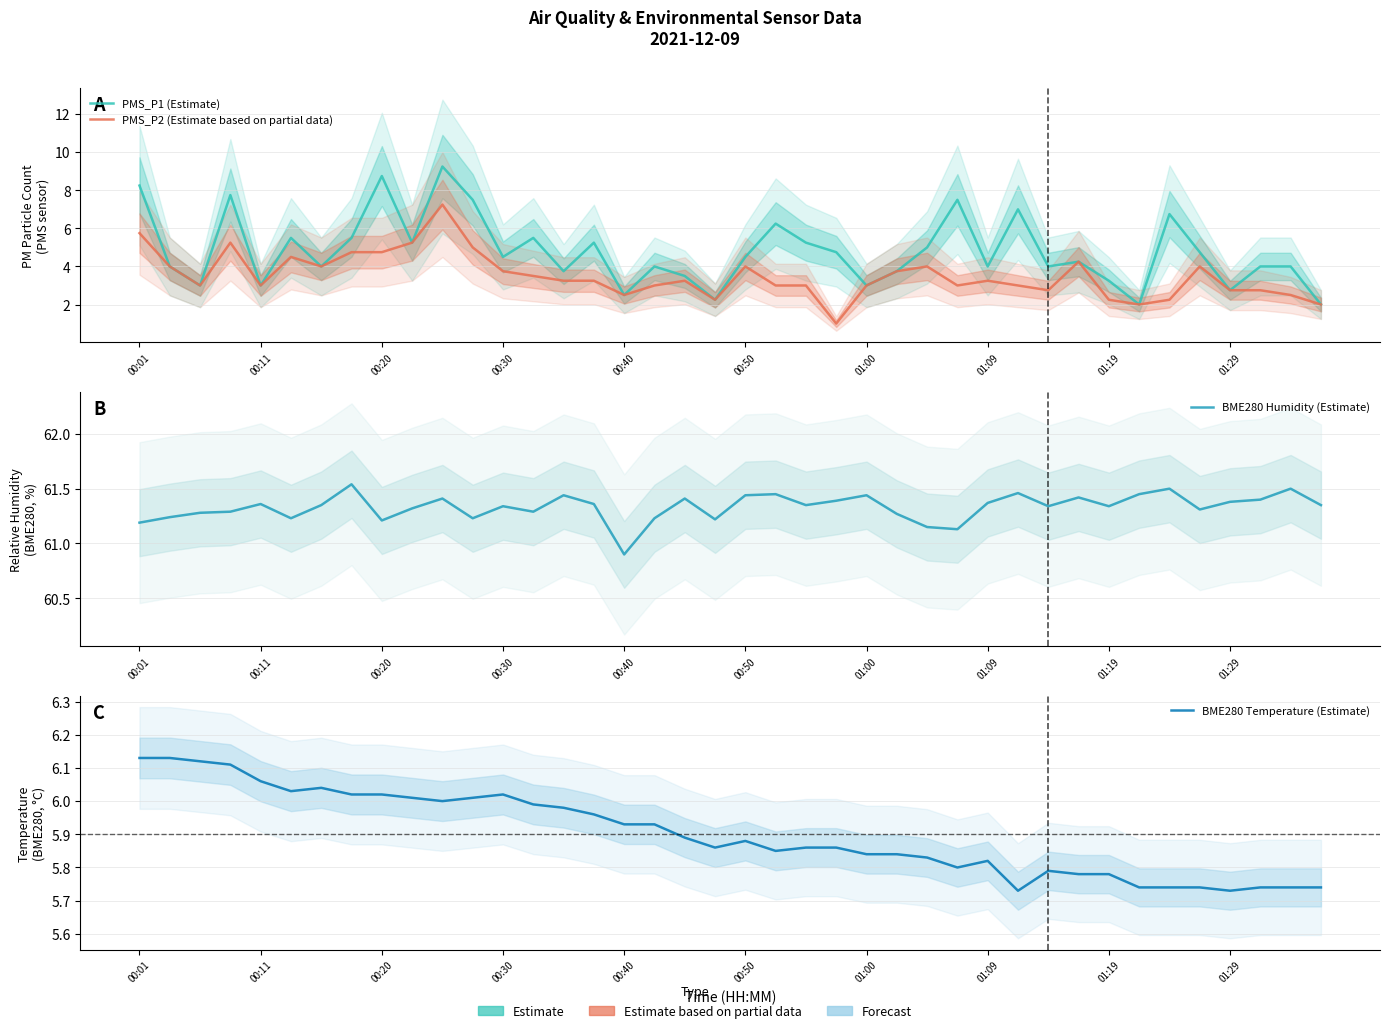

Rank the series at 00:50 from lowest to highest value.

PMS_P2 (Estimate based on partial data), PMS_P1 (Estimate), BME280 Temperature (Estimate), BME280 Humidity (Estimate)